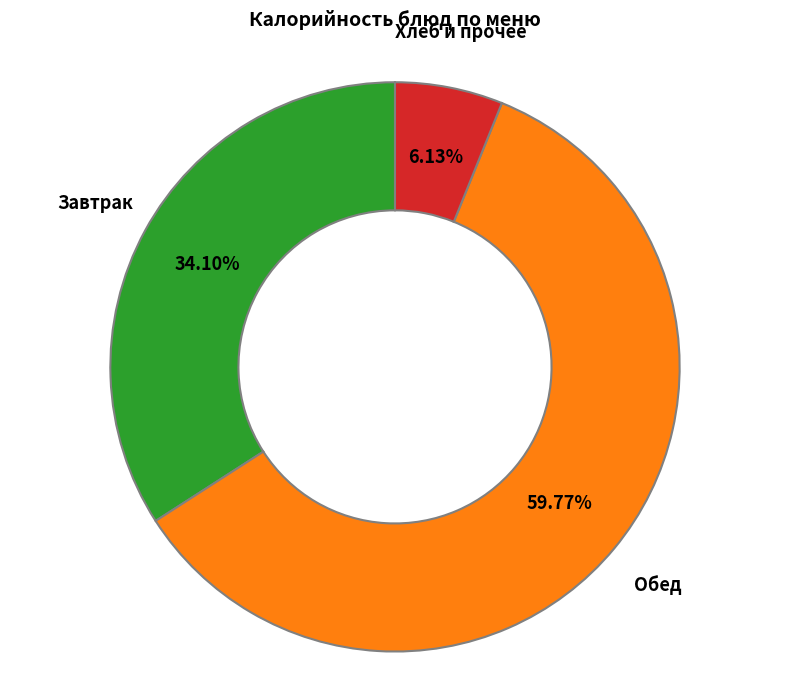

Which has a higher value, Обед or Хлеб и прочее?

Обед